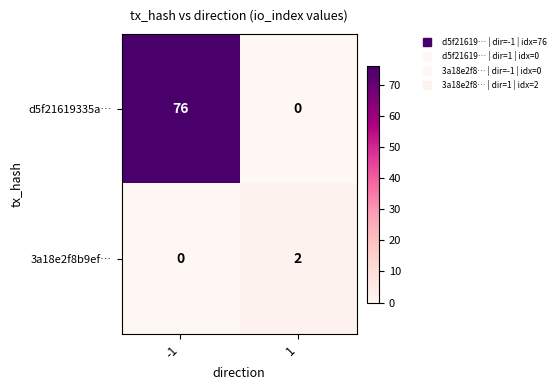

Is the value of d5f21619335a… at -1 greater than the value of 3a18e2f8b9ef… at 1?

Yes